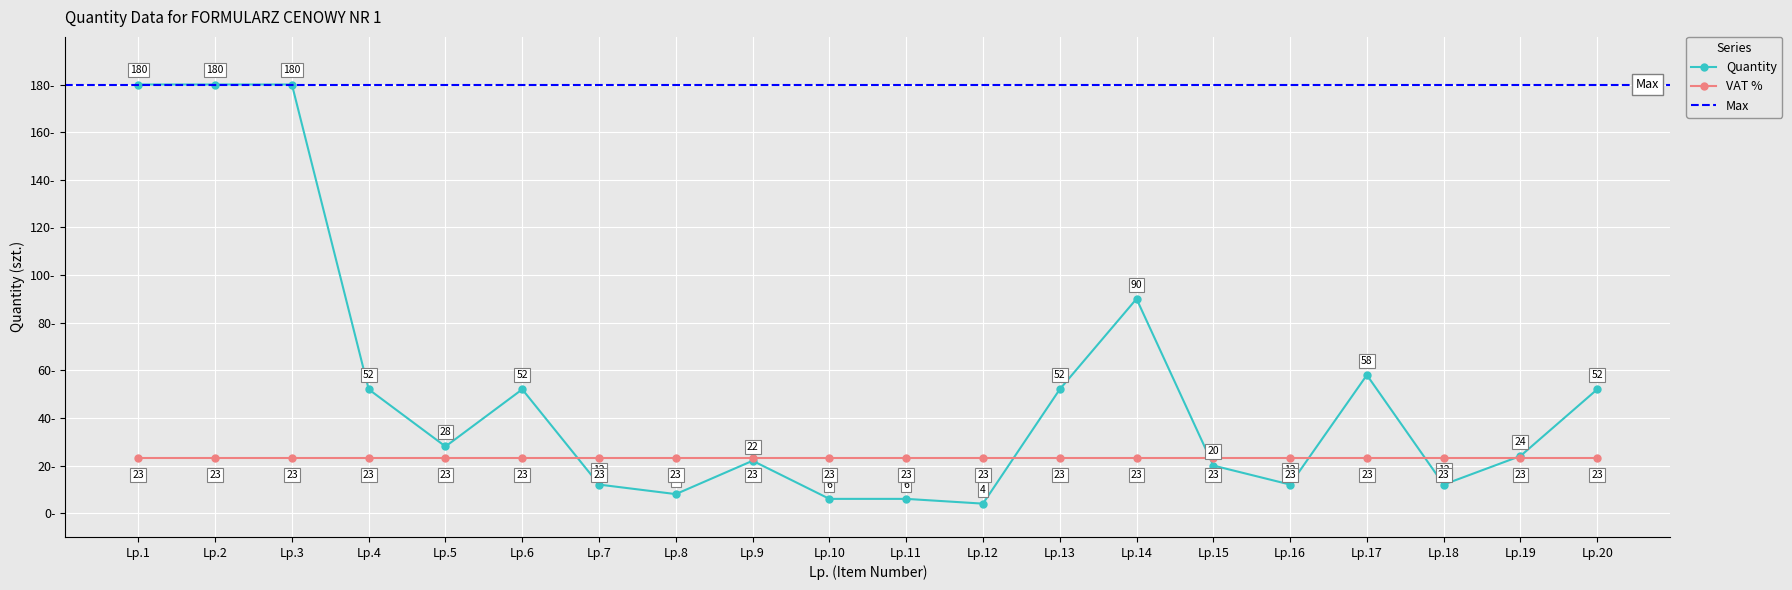

What is the smallest value displayed?

4